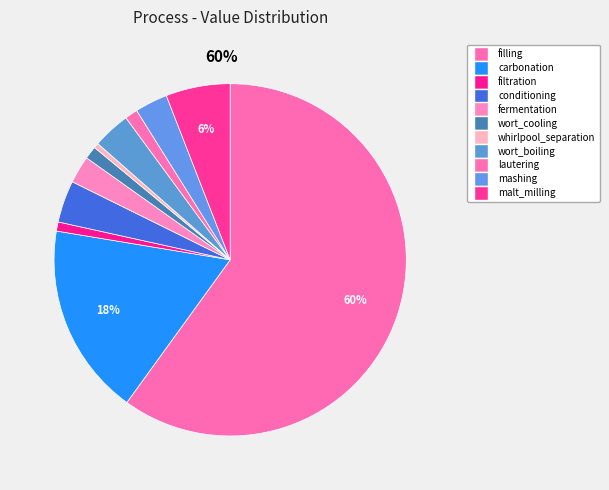

Does any single category account for the majority?

Yes